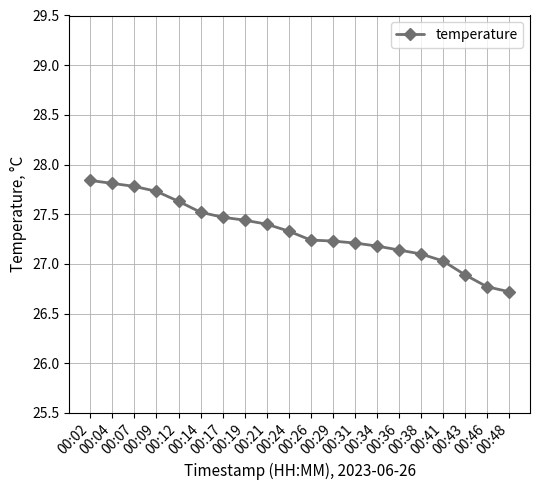

How many data points are less than 27?

3